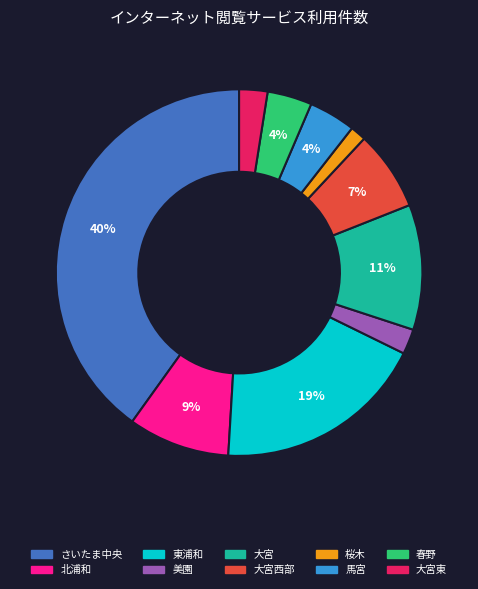

To the nearest percent, what is the difference between the largest and smallest slice percentages?

39%